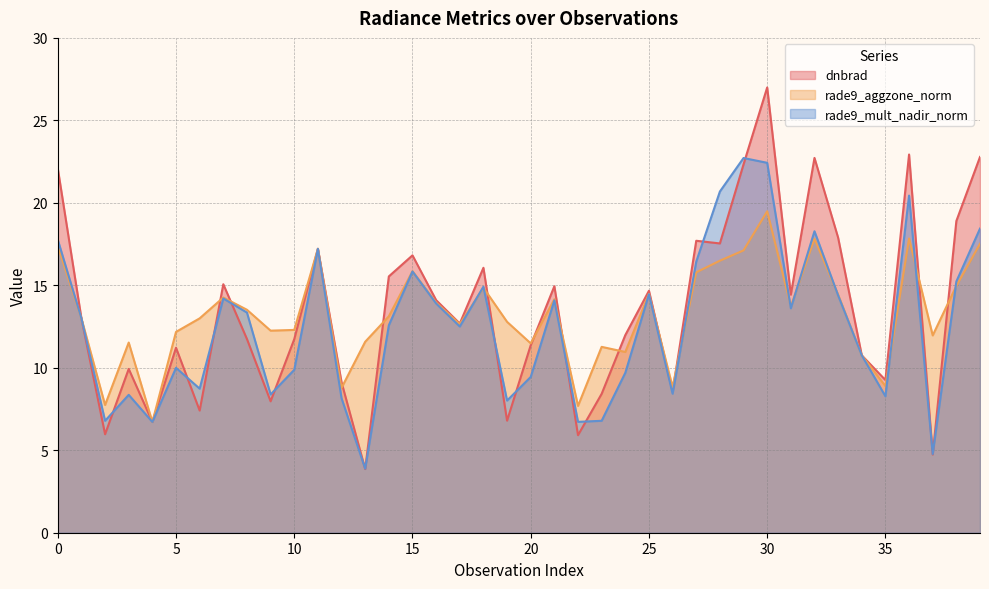

List the labels in order of dnbrad value, largest first.

30, 36, 39, 32, 29, 0, 38, 33, 27, 28, 11, 15, 18, 14, 7, 21, 25, 31, 16, 1, 17, 24, 8, 10, 20, 5, 34, 3, 35, 12, 26, 23, 9, 6, 19, 4, 2, 22, 37, 13